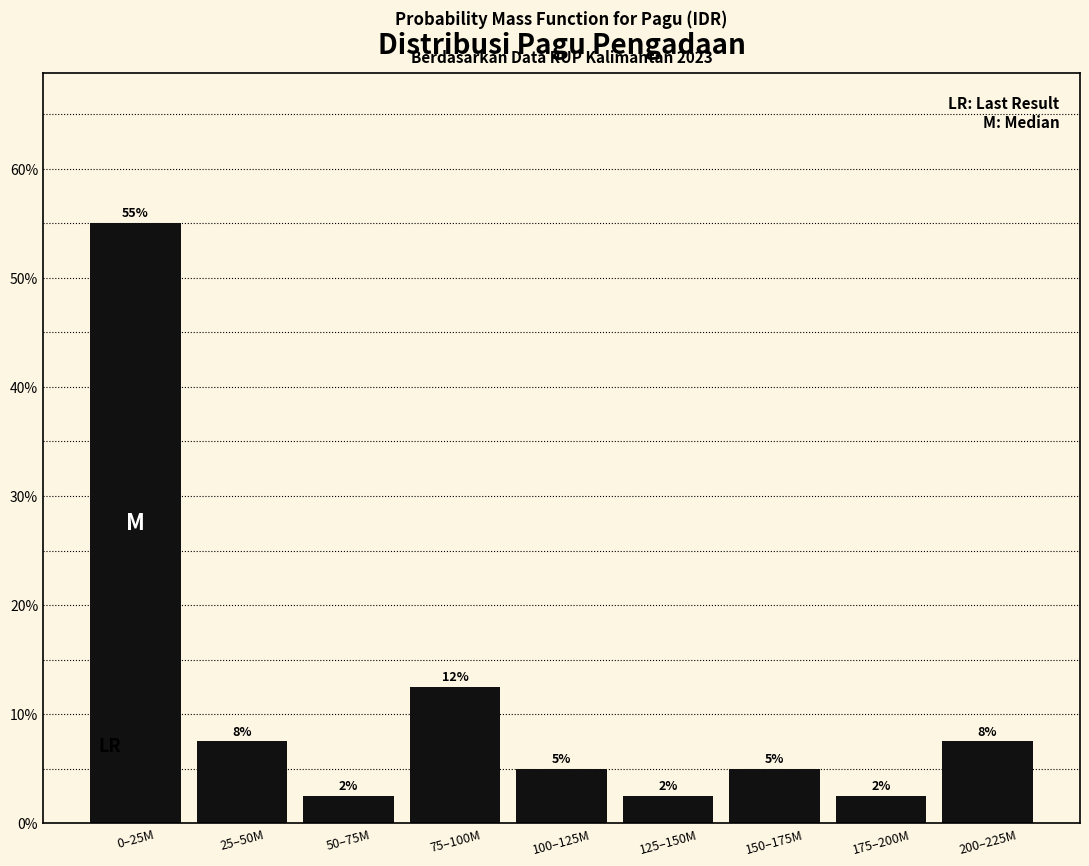

Does the chart contain any negative values?

No